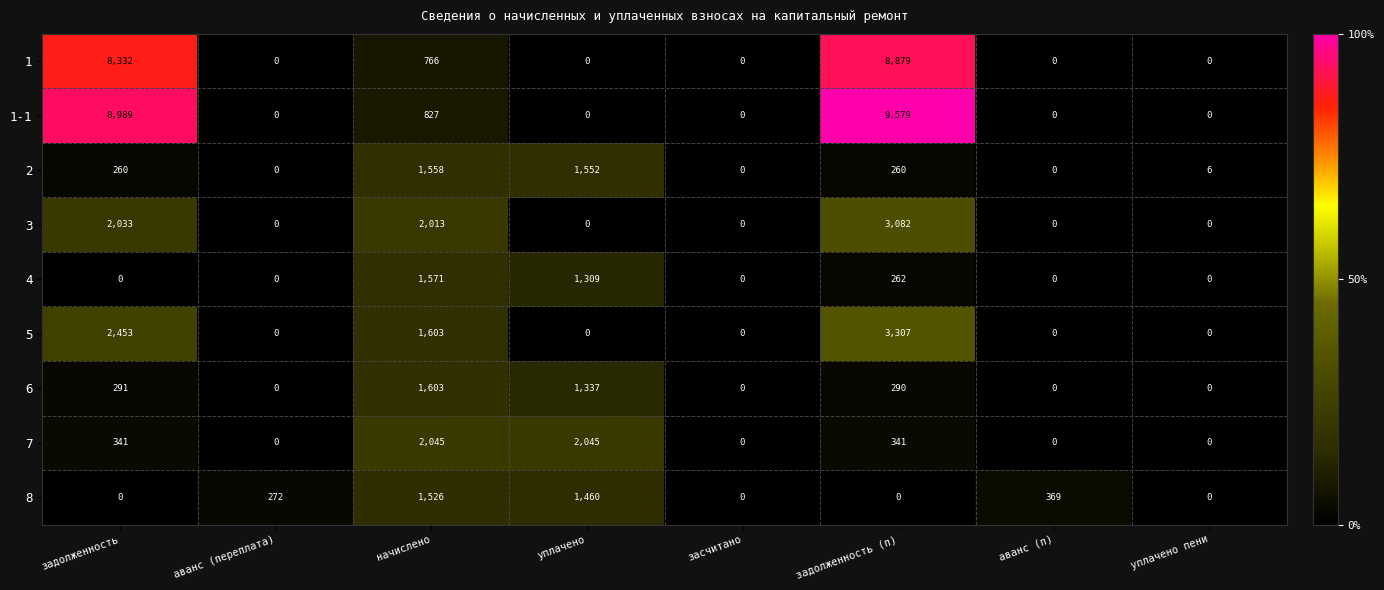

At how many categories does at least one series exceed 5994?

2